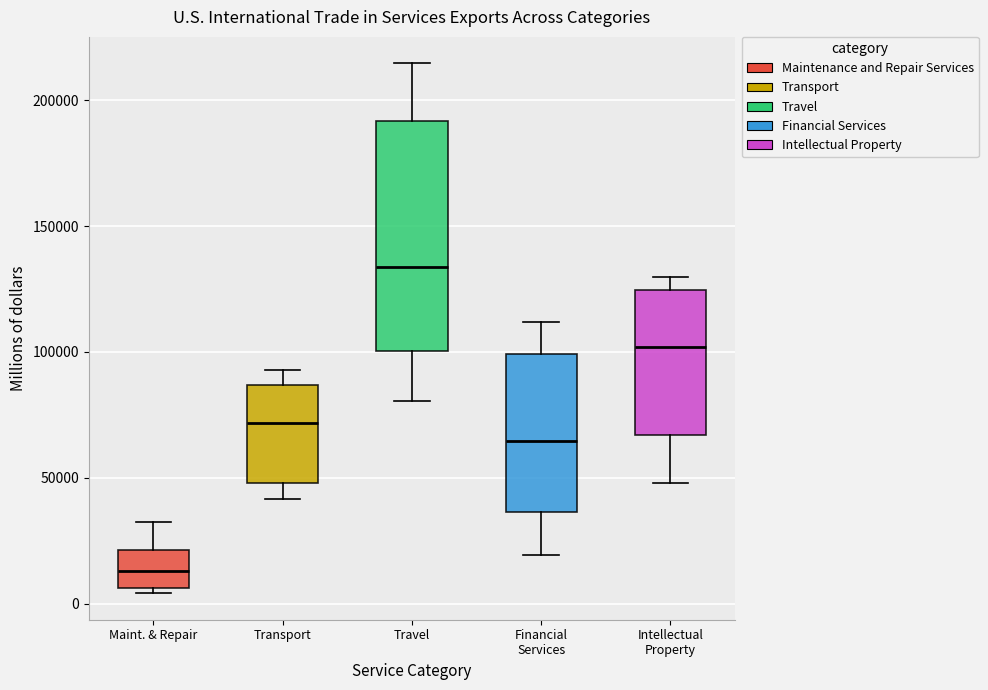

Reading left to right, transcribe this box plot: for each box, give where its median line is, the range the box spans, and where its two whiskers end, as read against the y-axis. The values are not printed on the chart, so give them approximately, as read against the axis.

Maint. & Repair: median 15000, box 5000 to 20000, whiskers 5000 (just below the box's lower edge) to 35000
Transport: median 70000, box 50000 to 85000, whiskers 40000 to 95000
Travel: median 135000, box 100000 to 190000, whiskers 80000 to 215000
Financial Services: median 65000, box 35000 to 100000, whiskers 20000 to 110000
Intellectual Property: median 100000, box 65000 to 125000, whiskers 50000 to 130000